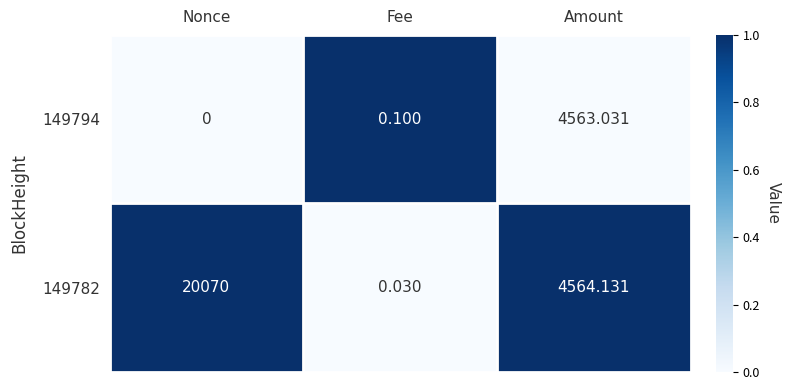

At which label is 149794 closest to 2281?

Fee